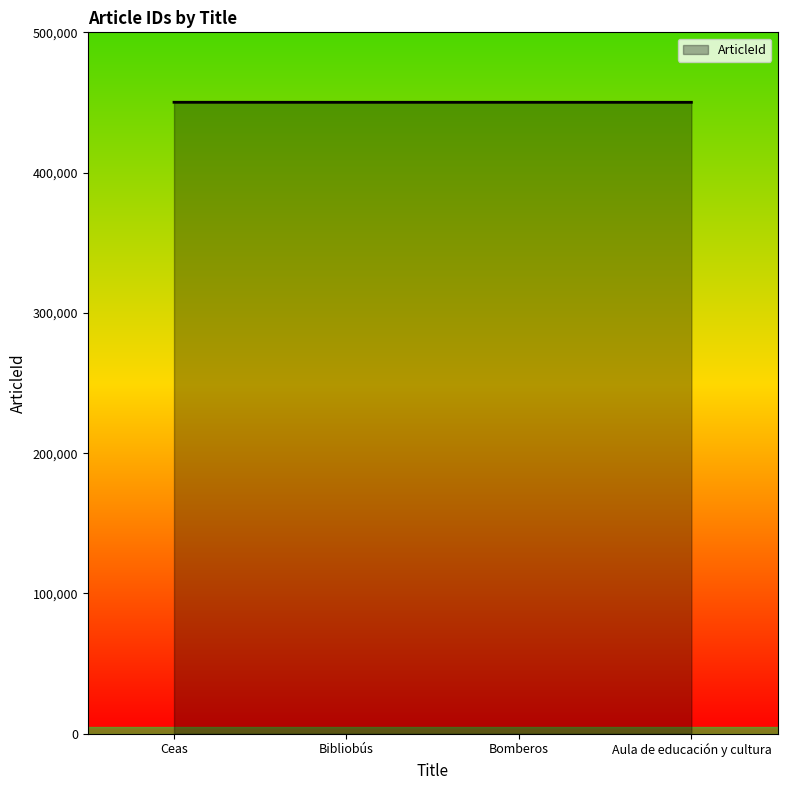

What is the ratio of the value at Bomberos to the value at Bibliobús?

1.0